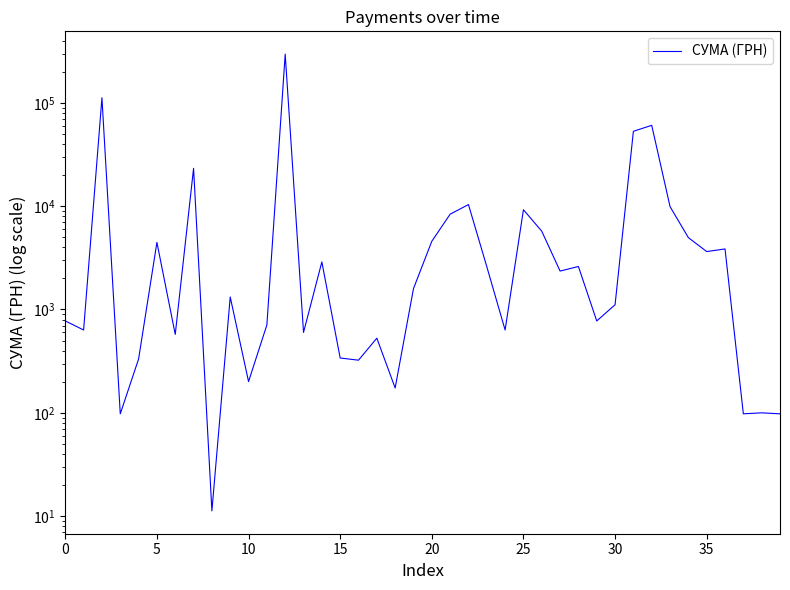

At which category does the chart reach its peak across all series?

12